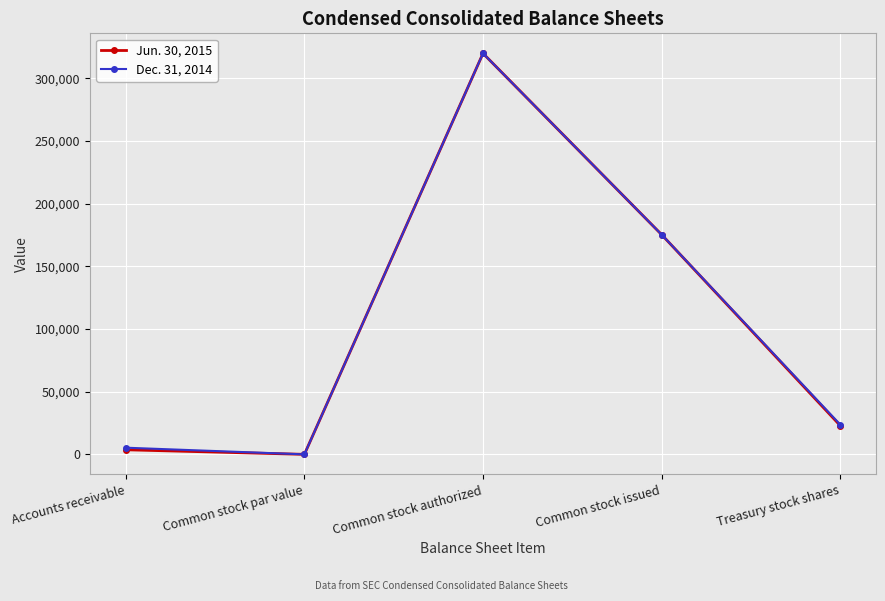

The value of Jun. 30, 2015 at Common stock issued is 175347. True or false?

True